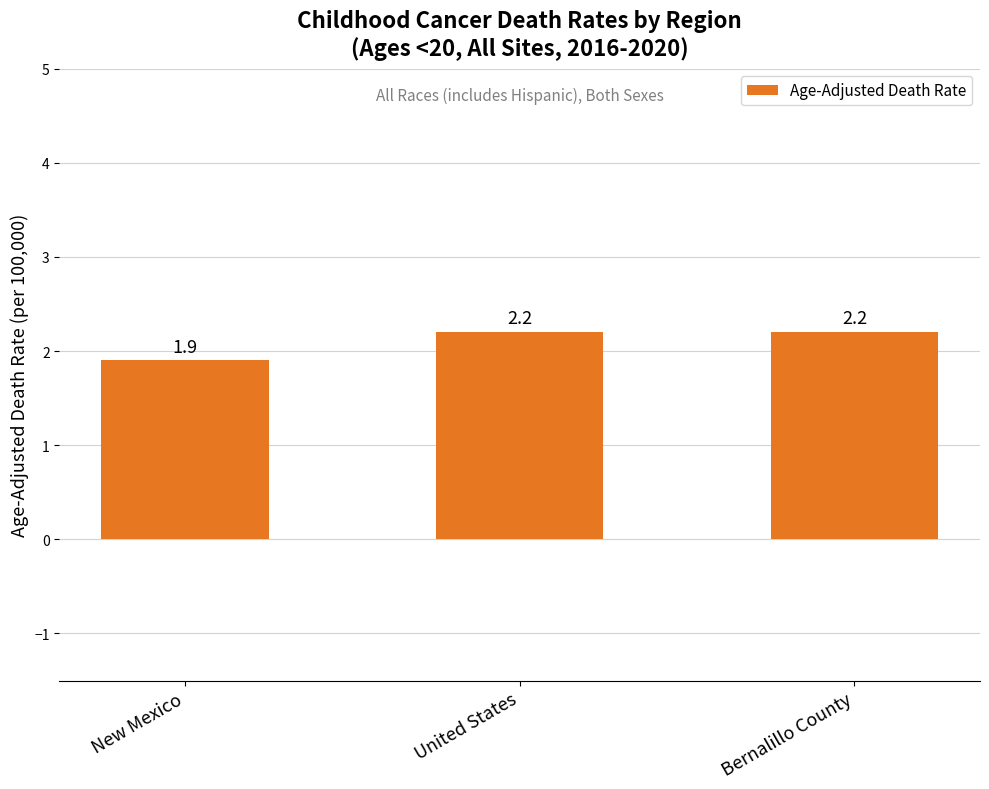

Which label corresponds to the smallest value in the chart?

New Mexico